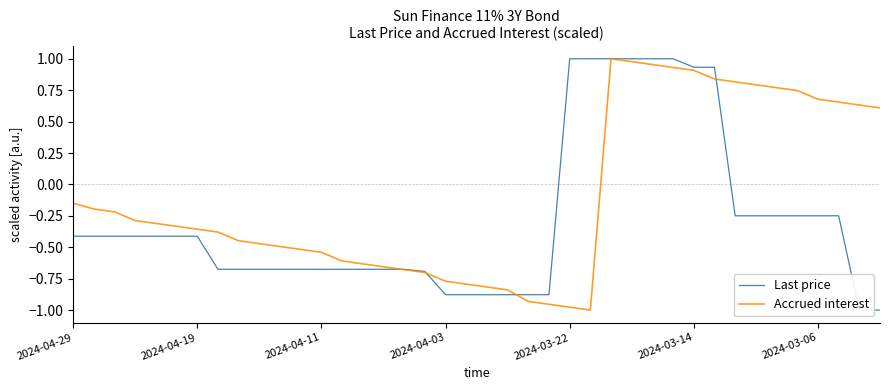

At which label is Accrued interest closest to 0?

2024-04-29